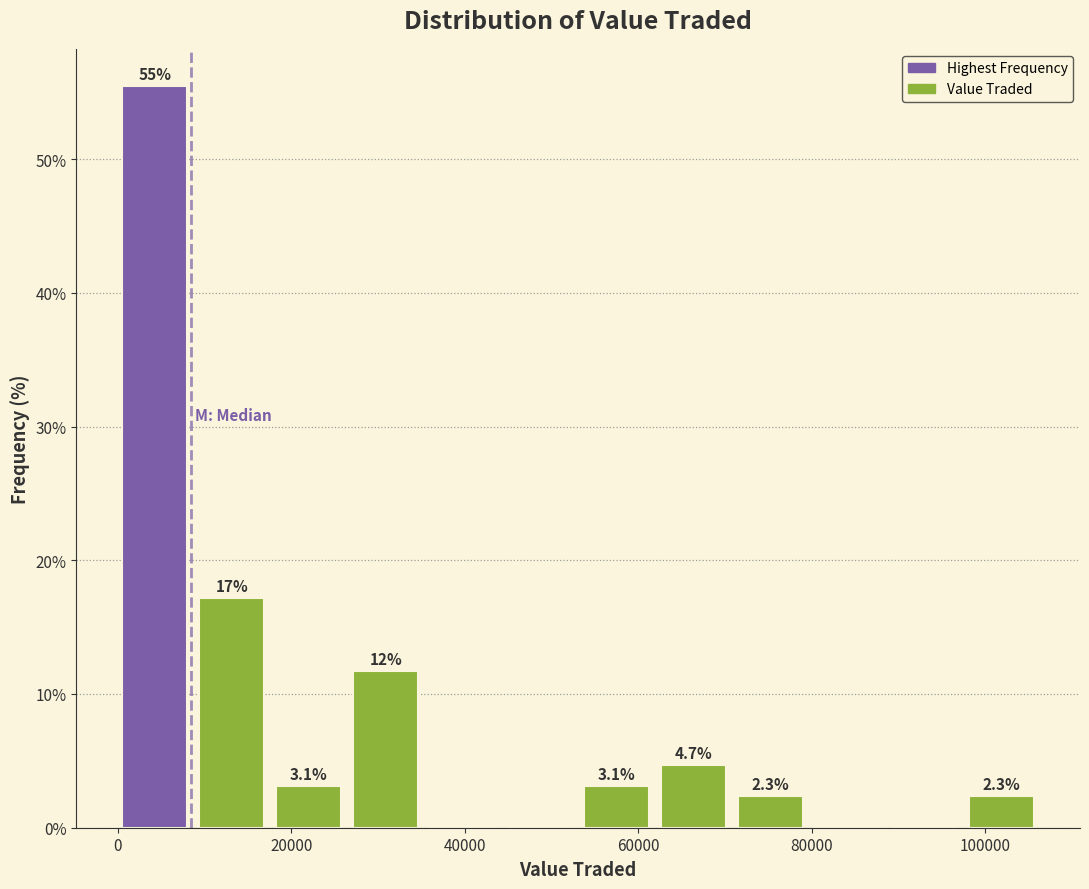

Over which range of the x-axis is the bar tallest?

0 to 10000